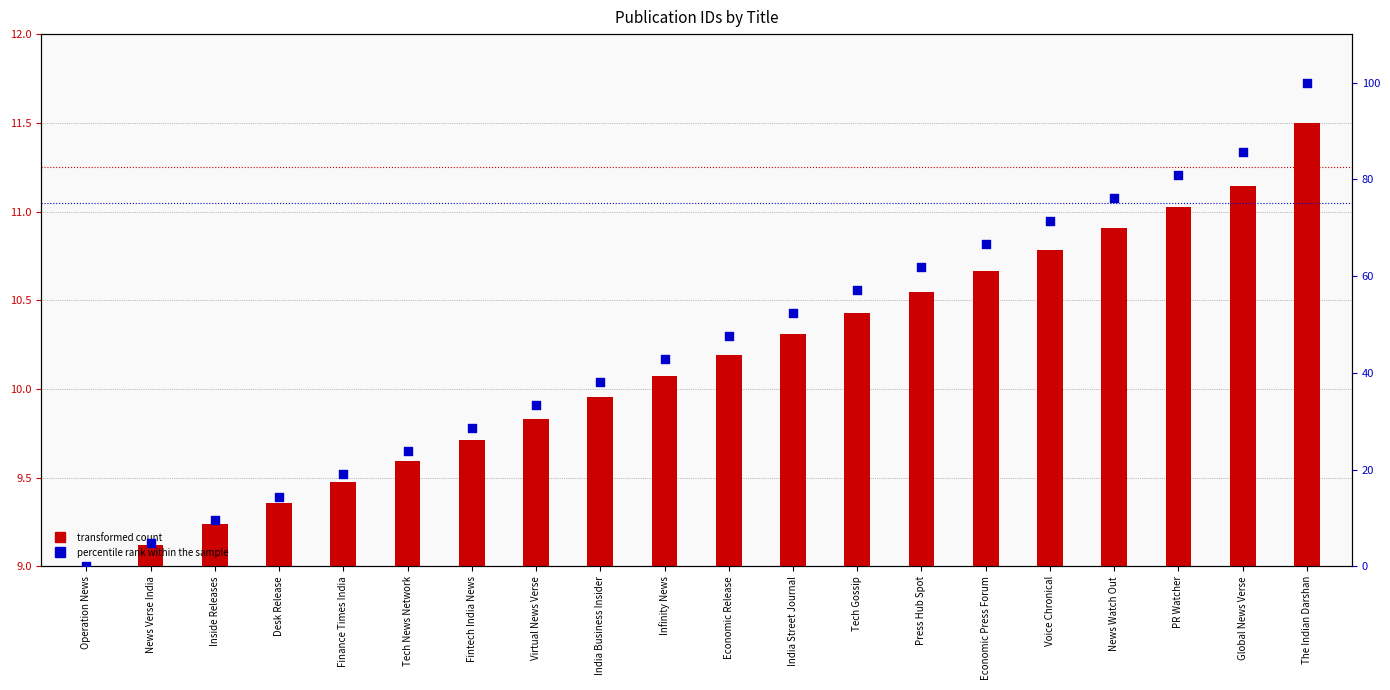

Which series has the largest total across all categories?

percentile rank within the sample